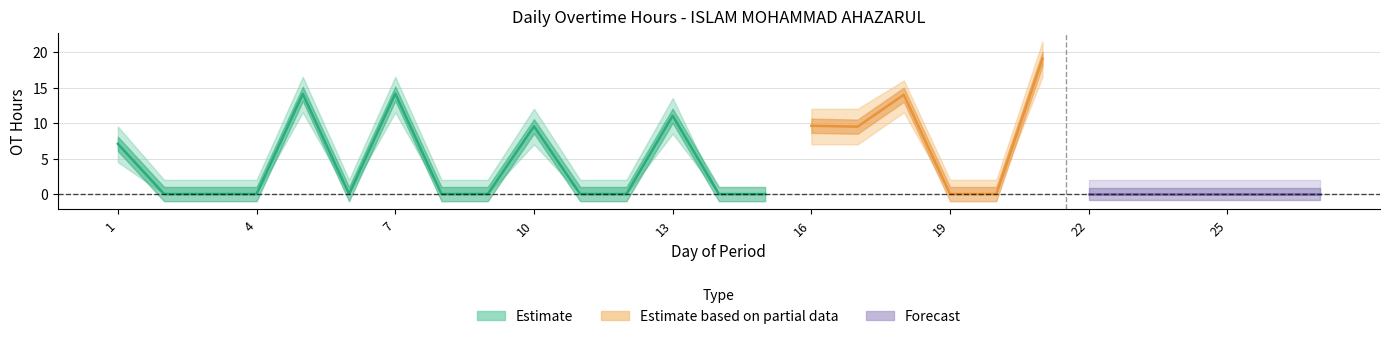

Is it true that OT_hours equals 3.6 at 7?

False